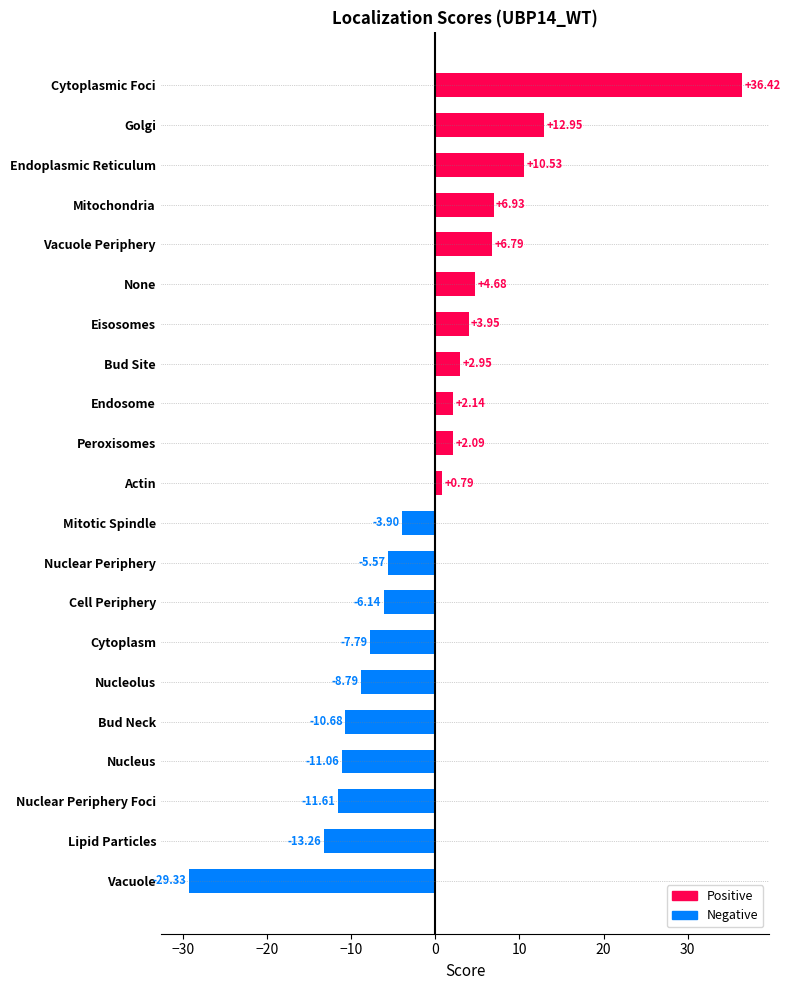

What is the smallest value displayed?

-29.3